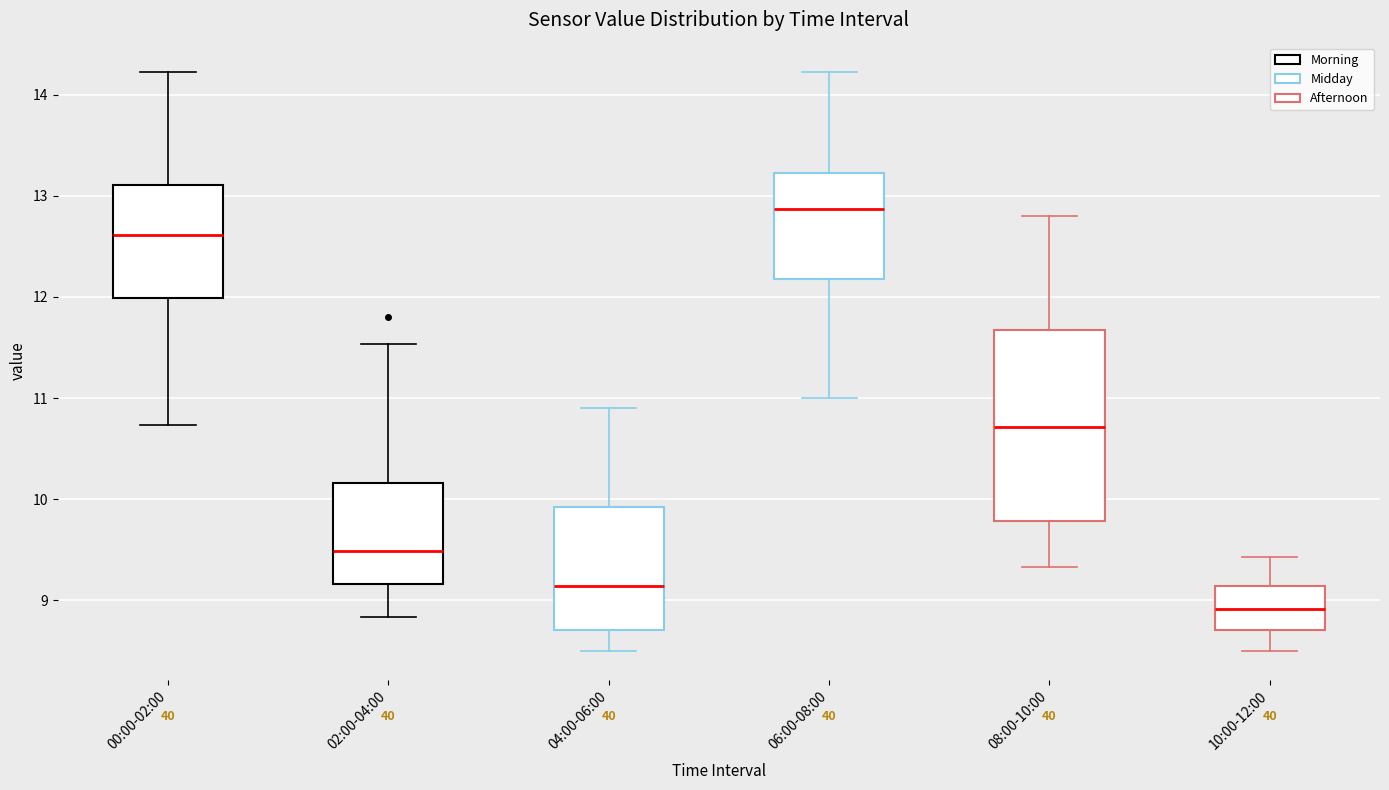

Which box's median line is the highest?

06:00-08:00